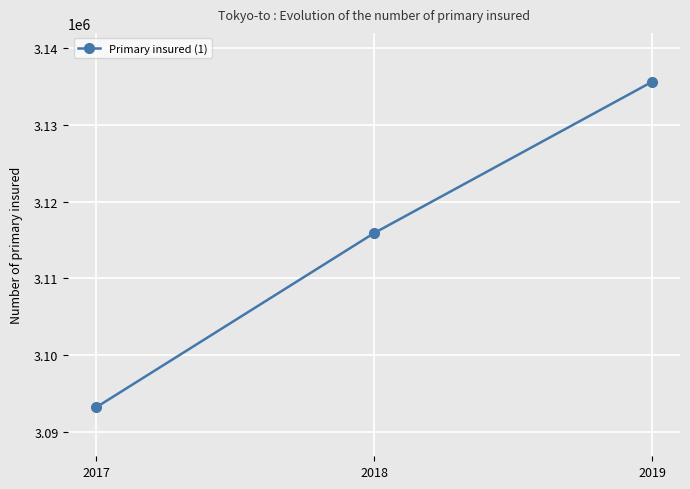

Reading left to right, what are all the values shown in this chart?

2017=3093161	2018=3115904	2019=3135649